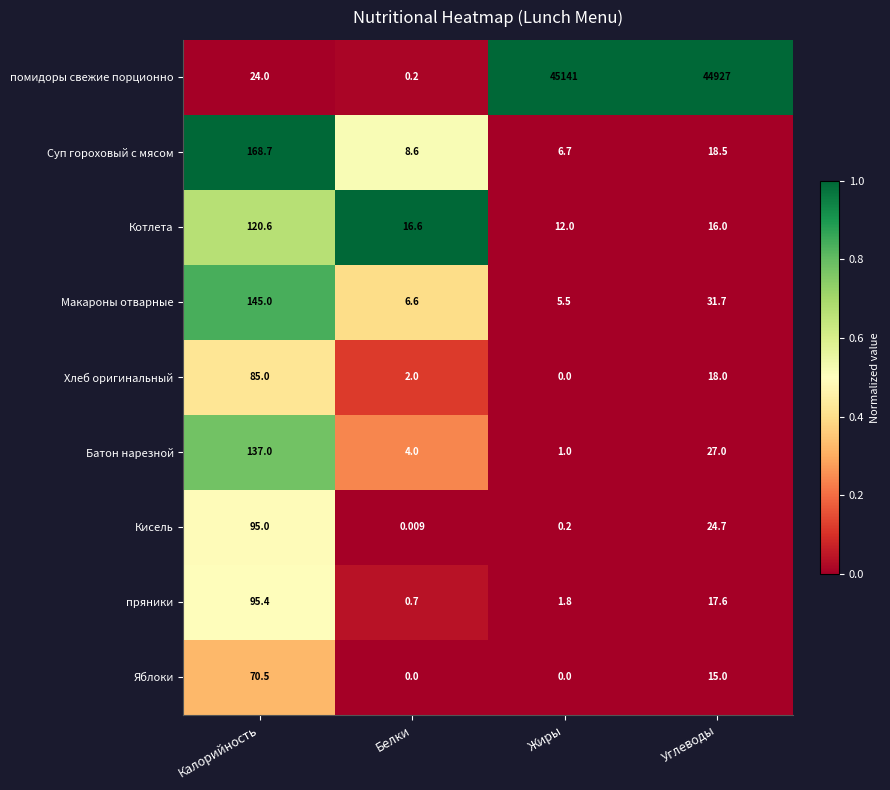

Rank the categories by Макароны отварные value from highest to lowest.

Калорийность, Углеводы, Белки, Жиры